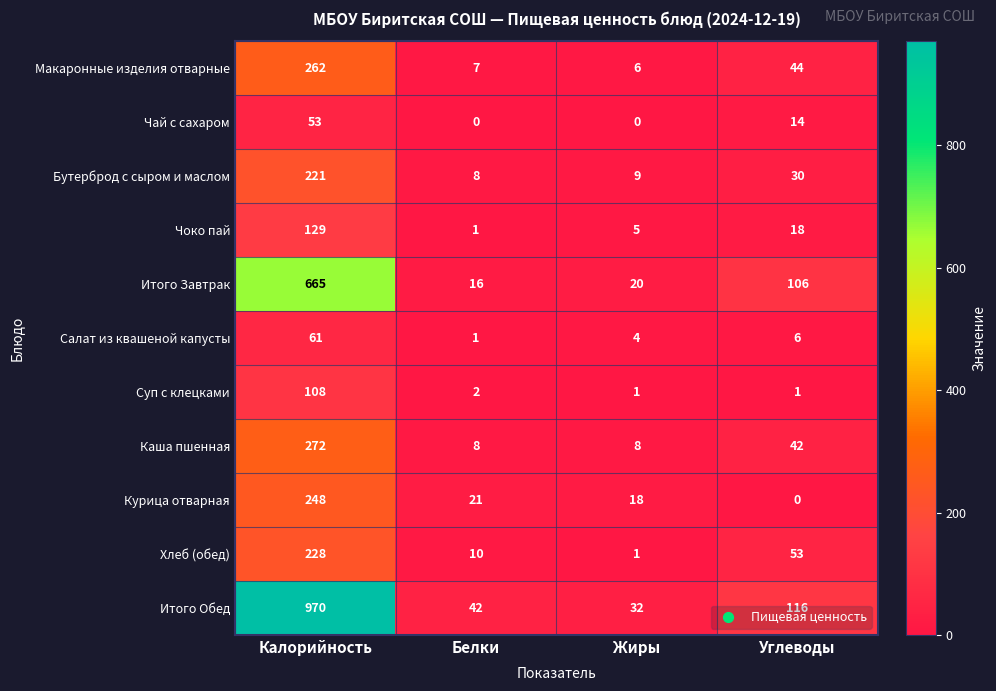

Count the number of data series in this chart.

11